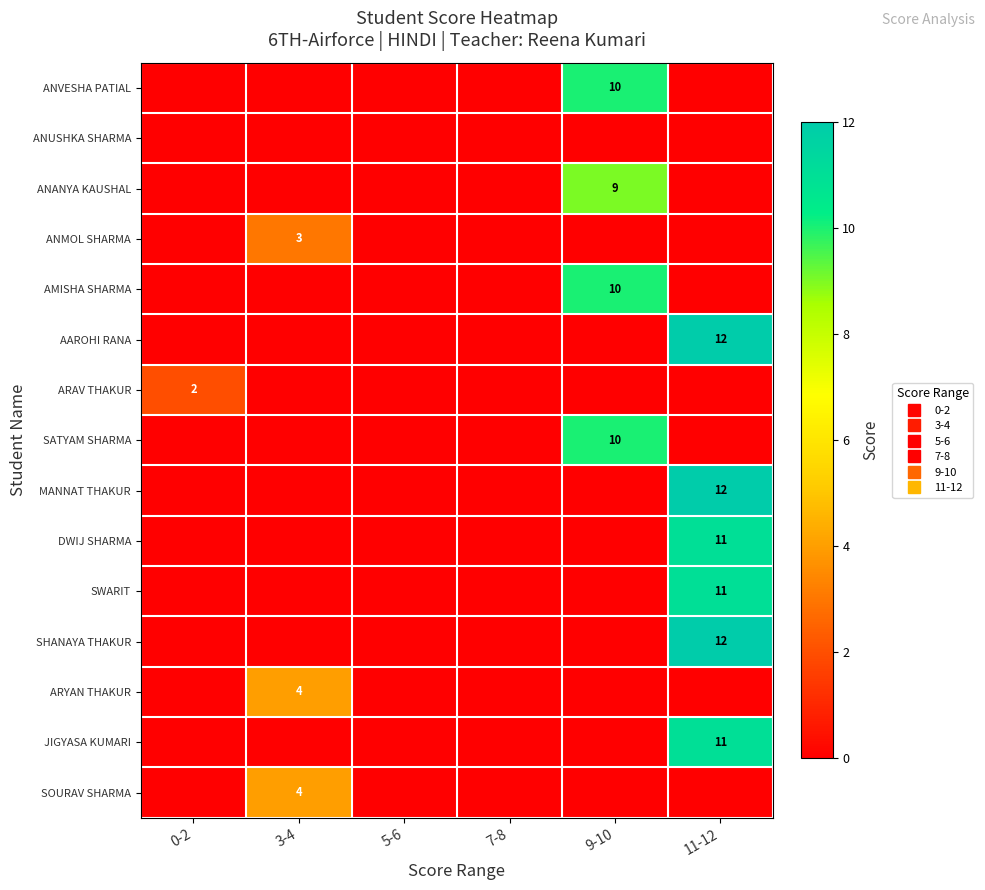

Rank the categories by JIGYASA KUMARI value from lowest to highest.

0-2, 3-4, 5-6, 7-8, 9-10, 11-12